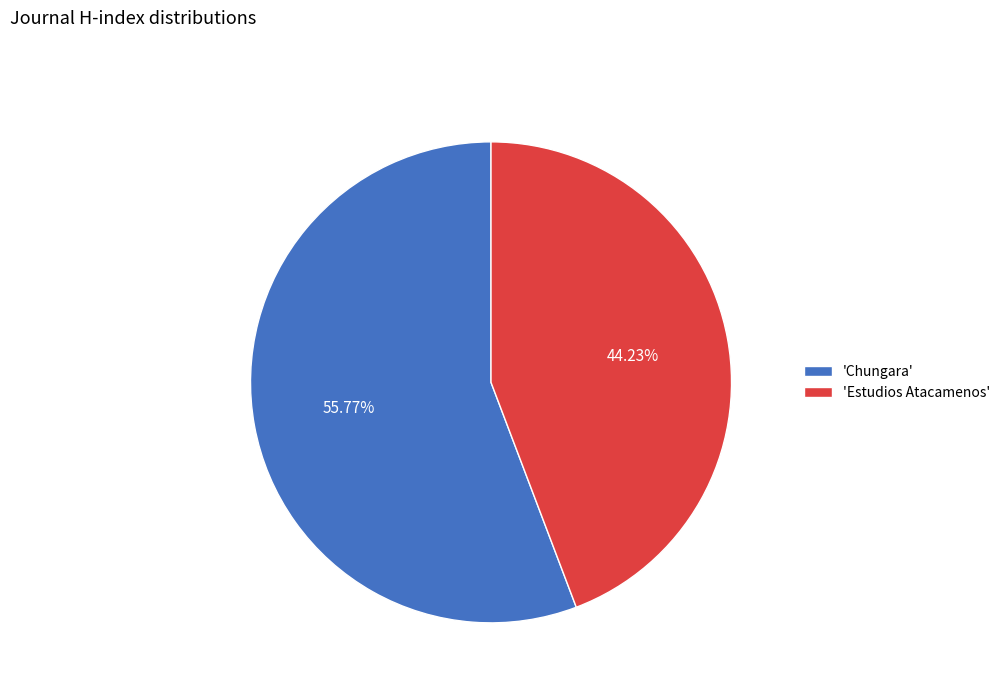

To the nearest percent, what is the average slice percentage?

50%